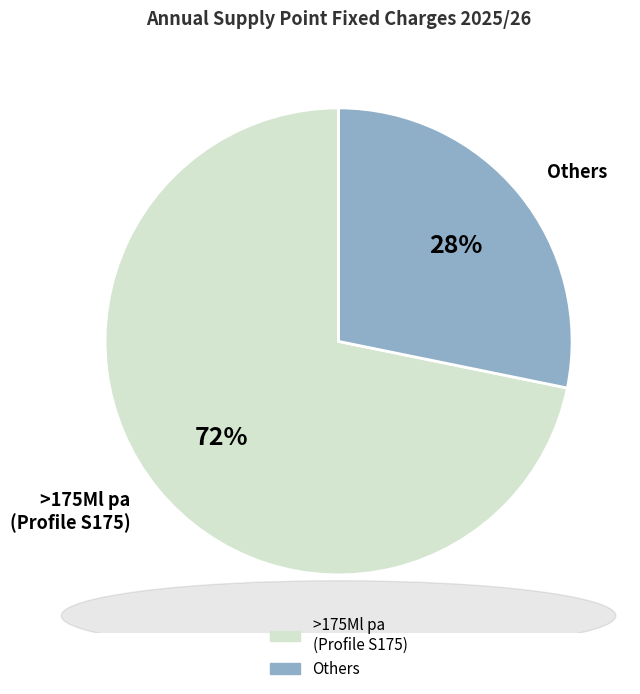

To the nearest percent, what is the difference between the largest and smallest slice percentages?

44%